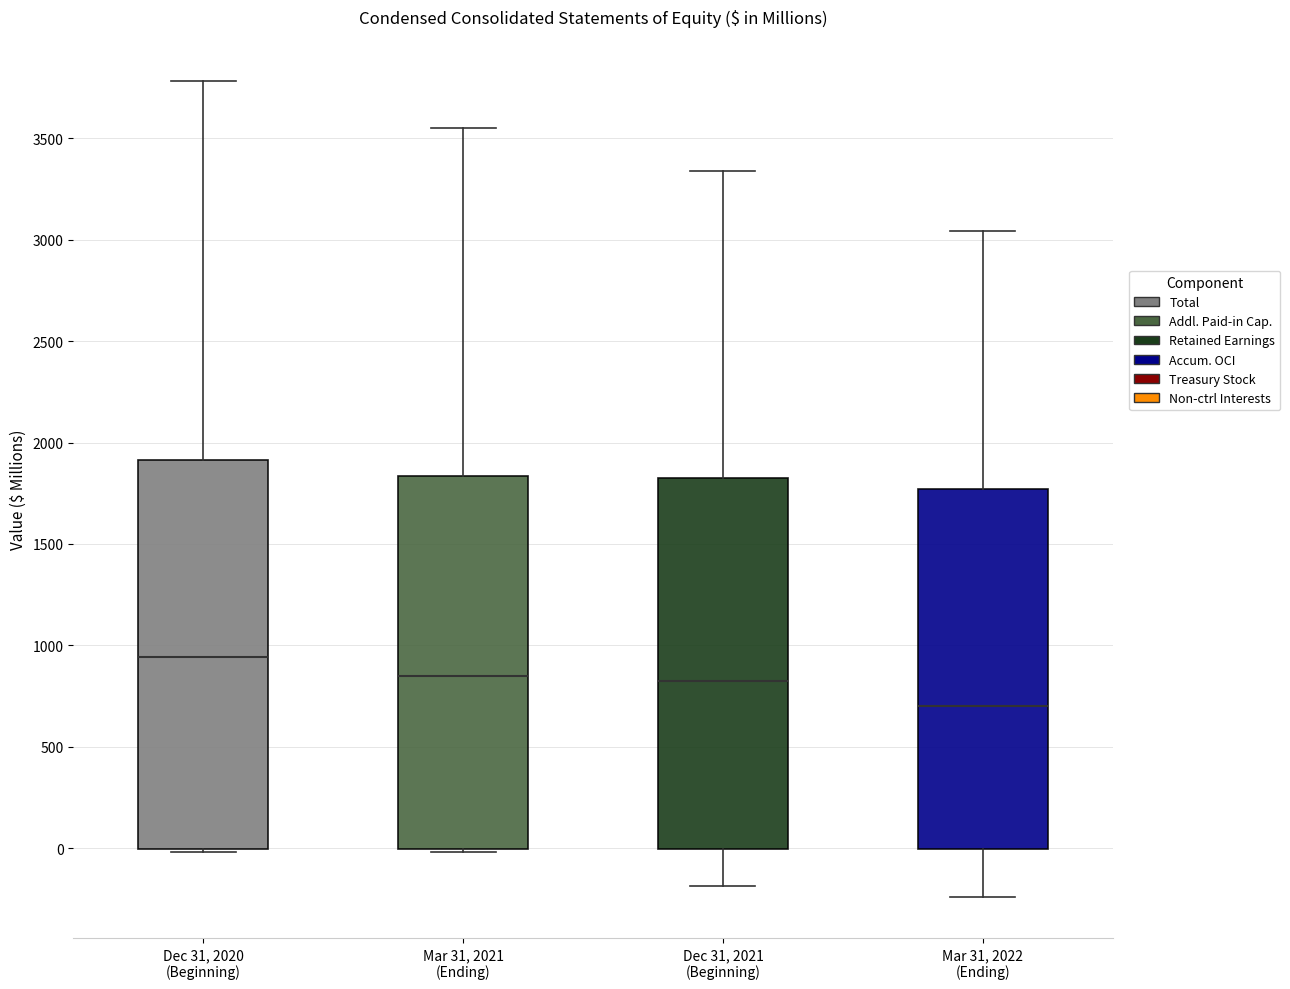

Reading left to right, transcribe this box plot: for each box, give where its median line is, the range the box spans, and where its two whiskers end, as read against the y-axis. The values are not printed on the chart, so give them approximately, as read against the axis.

Dec 31, 2020 (Beginning): median 950, box 0 to 1900, whiskers 0 (just below the box's lower edge) to 3800
Mar 31, 2021 (Ending): median 850, box 0 to 1850, whiskers 0 (just below the box's lower edge) to 3550
Dec 31, 2021 (Beginning): median 800, box 0 to 1850, whiskers -200 to 3350
Mar 31, 2022 (Ending): median 700, box 0 to 1750, whiskers -250 to 3050